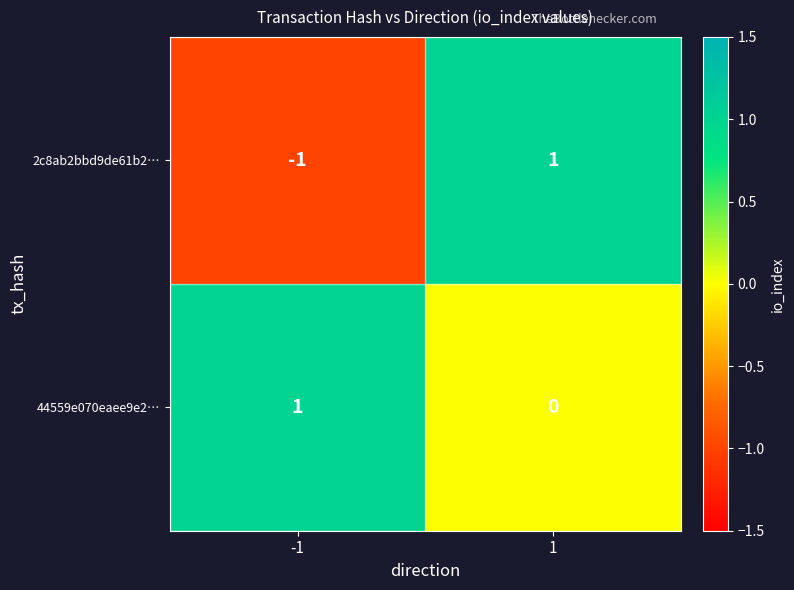

Rank the series at -1 from highest to lowest value.

44559e070eaee9e2…, 2c8ab2bbd9de61b2…